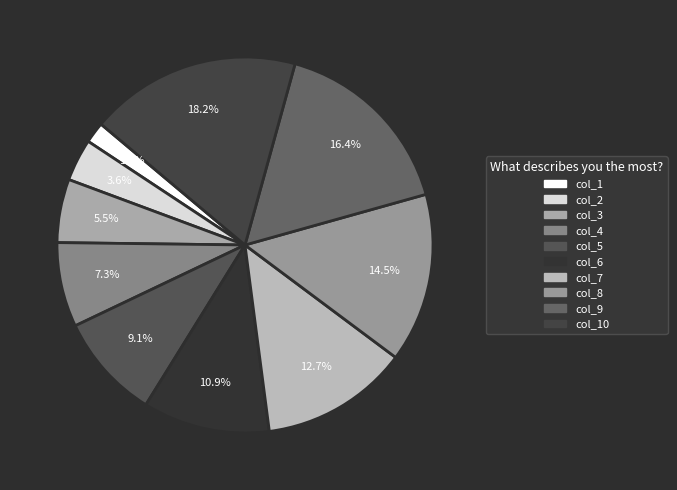

To the nearest percent, what is the combined percentage of col_9 and col_4?

24%